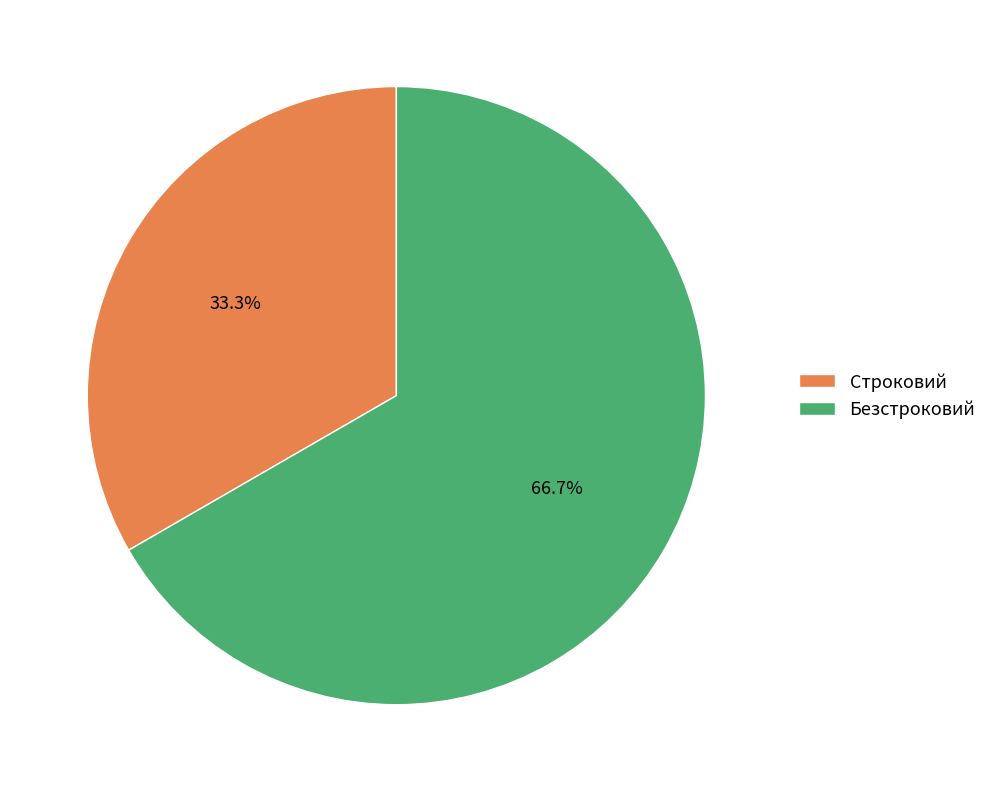

Combined, what portion of the pie is Строковий and Безстроковий?

100.0%